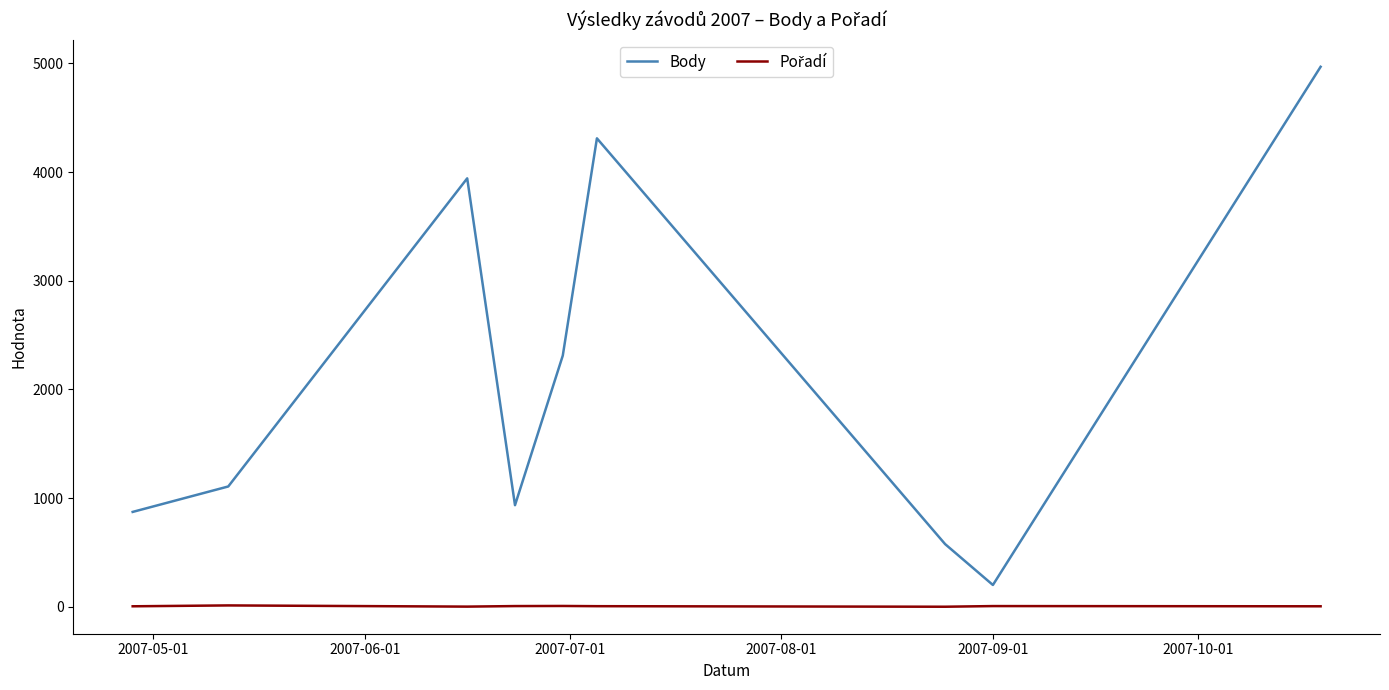

Count the number of categories in the chart.

9